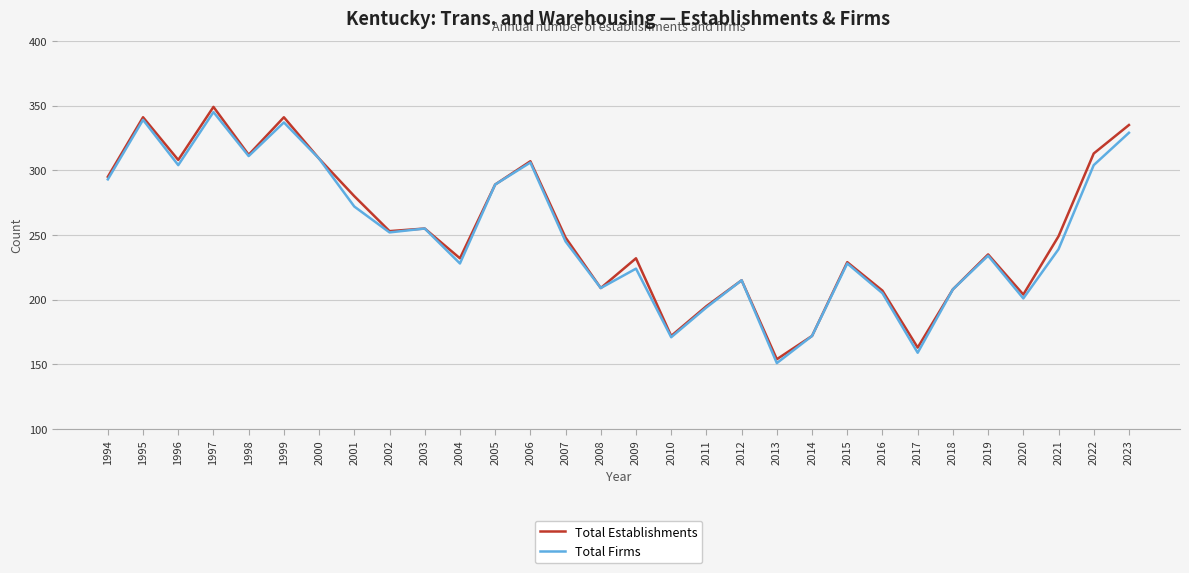

The Total Establishments series shows 65 at 2019. True or false?

False